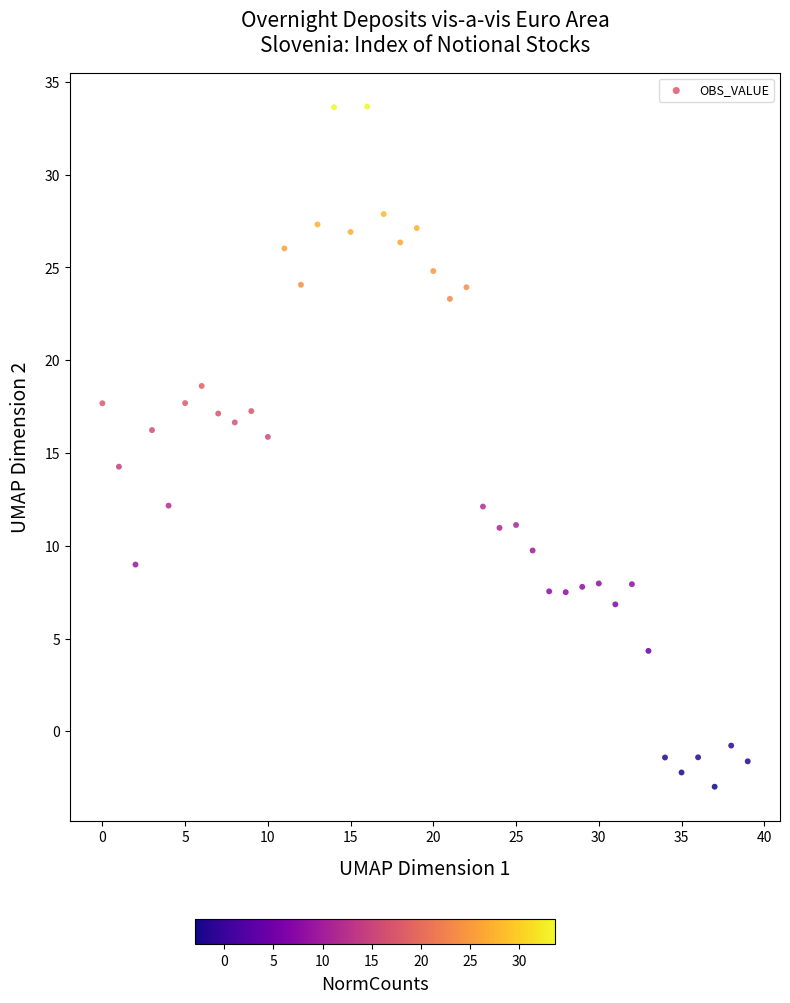

What is the range of Y values (max minus min)?

36.7